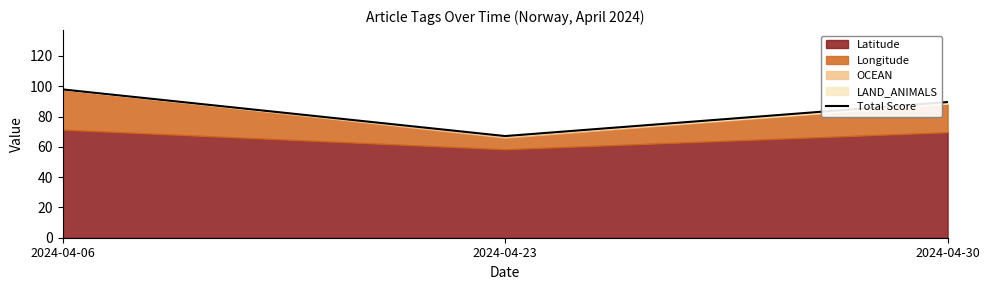

What is the approximate value at 2024-04-30?

89.6